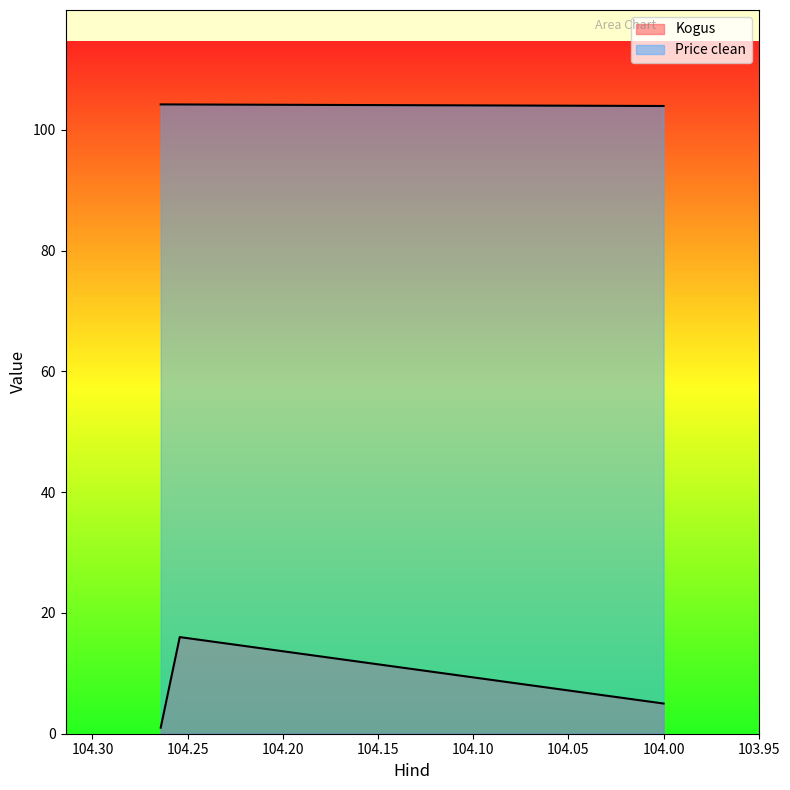

Rank the series by their average value, from lowest to highest.

Kogus, Price clean